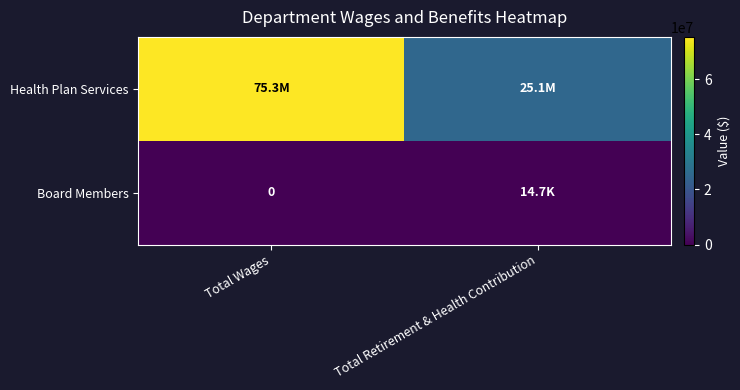

What is the maximum value for Health Plan Services?

75288887